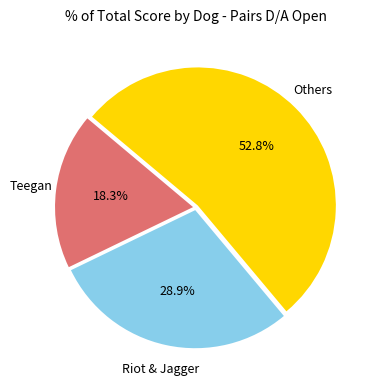

Which category has the smallest portion of the pie?

Teegan